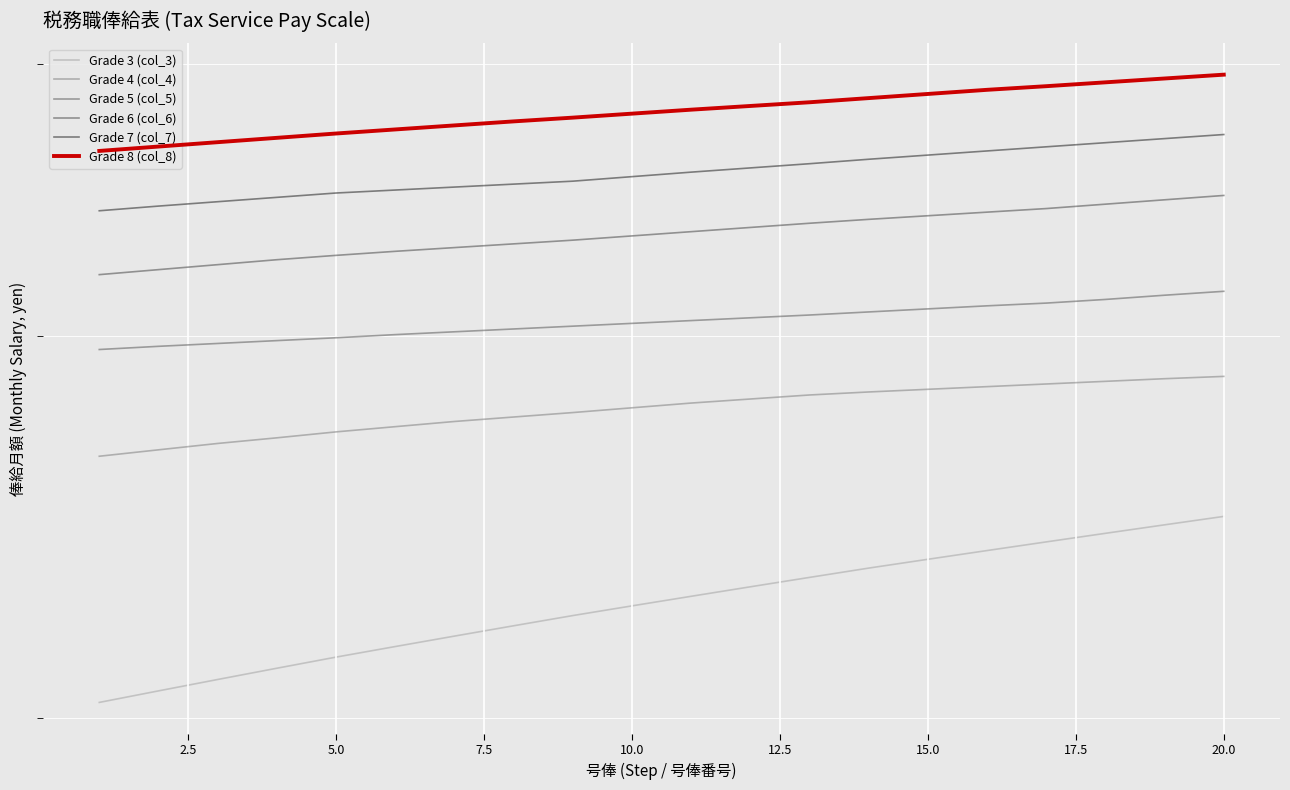

What is the minimum value for Grade 3 (col_3)?

203400